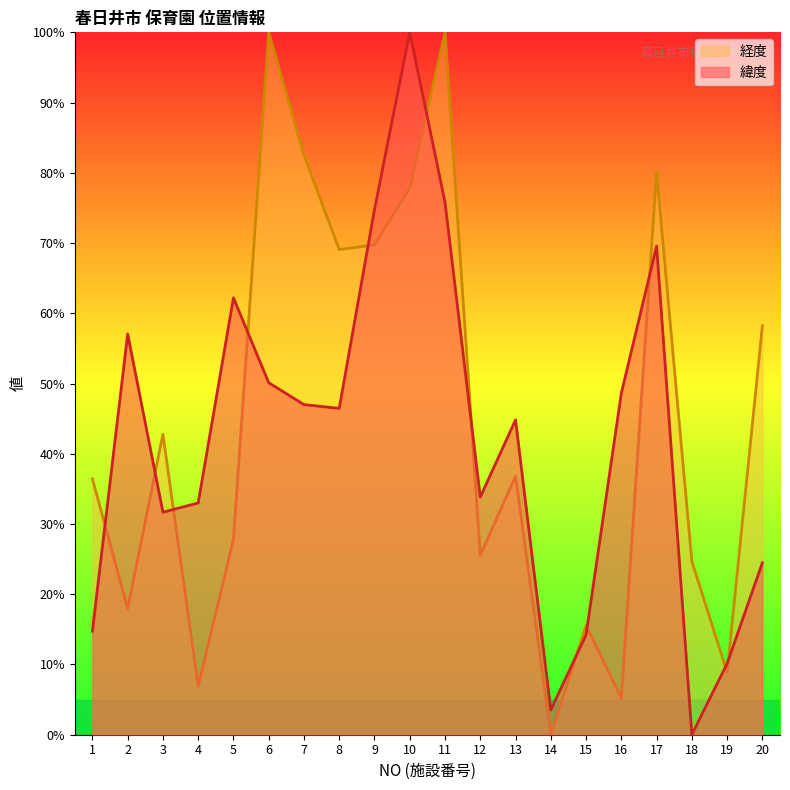

What is the value of the 経度 point at the 19th from the left?

8.9